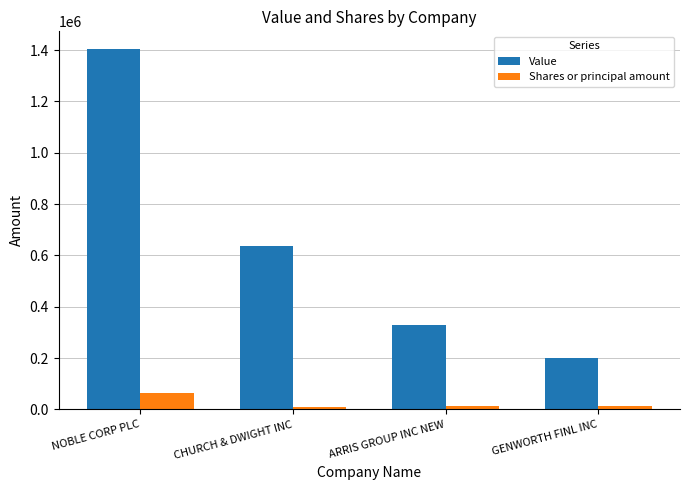

What position from the right is CHURCH & DWIGHT INC?

3